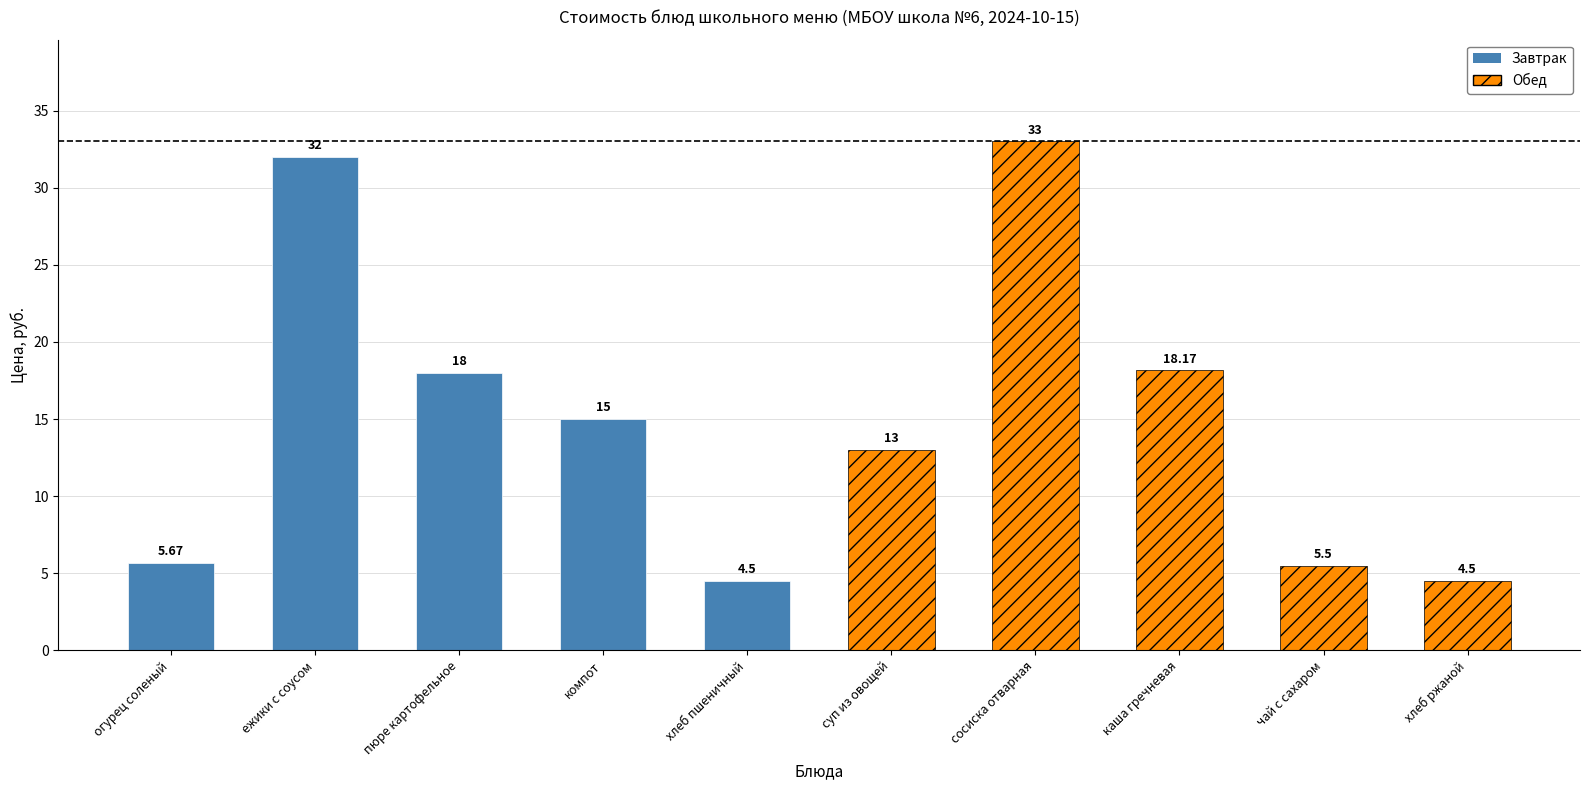

Which category has the highest value across all series?

сосиска отварная